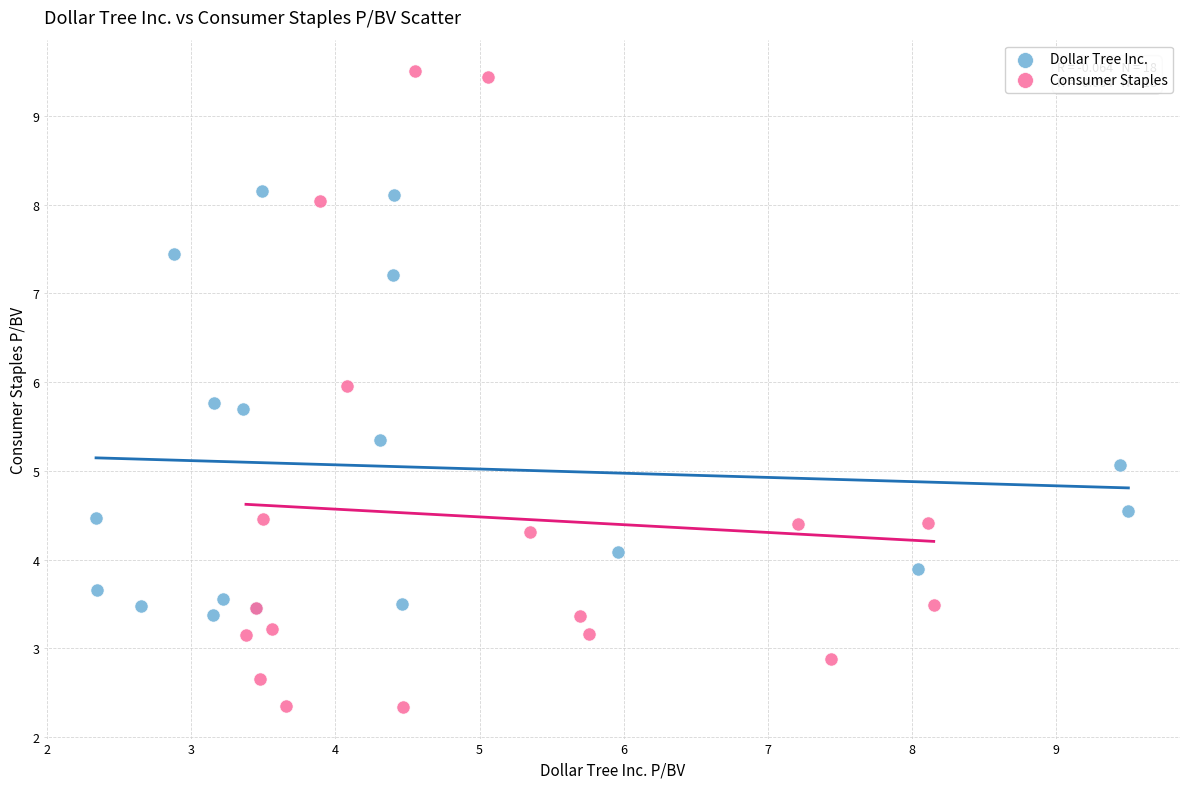

Which series has the widest spread of Y values?

Consumer Staples